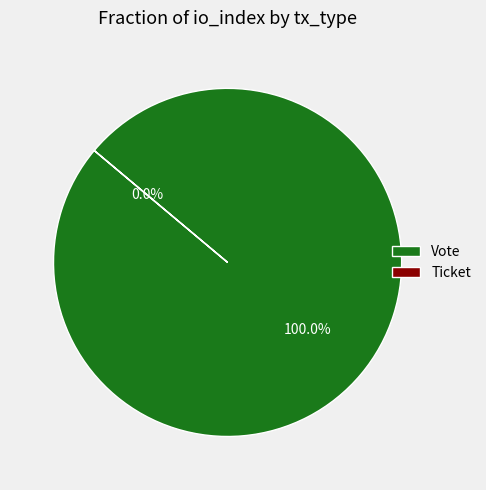

What percentage is the Vote slice, to the nearest percent?

100%